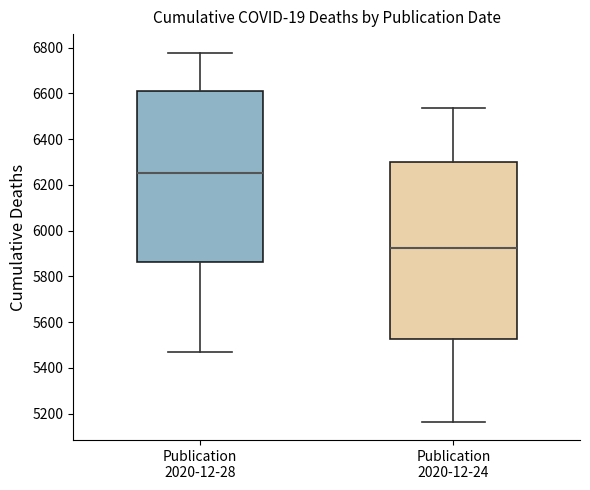

Where does the lower whisker of the box for Publication 2020-12-28 end on the y-axis? The values are not printed on the chart, so give them approximately, as read against the axis.

5460